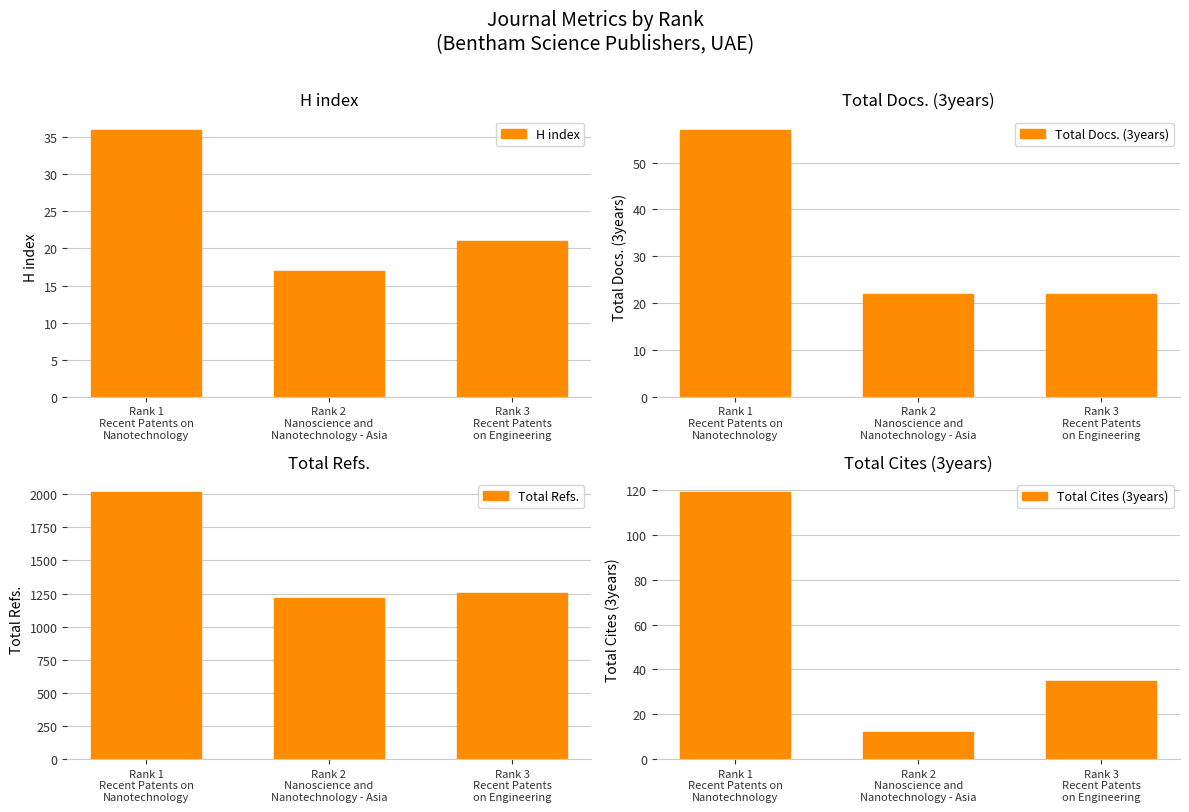

What is the label of the 1st bar from the left?

Rank 1
Recent Patents on
Nanotechnology